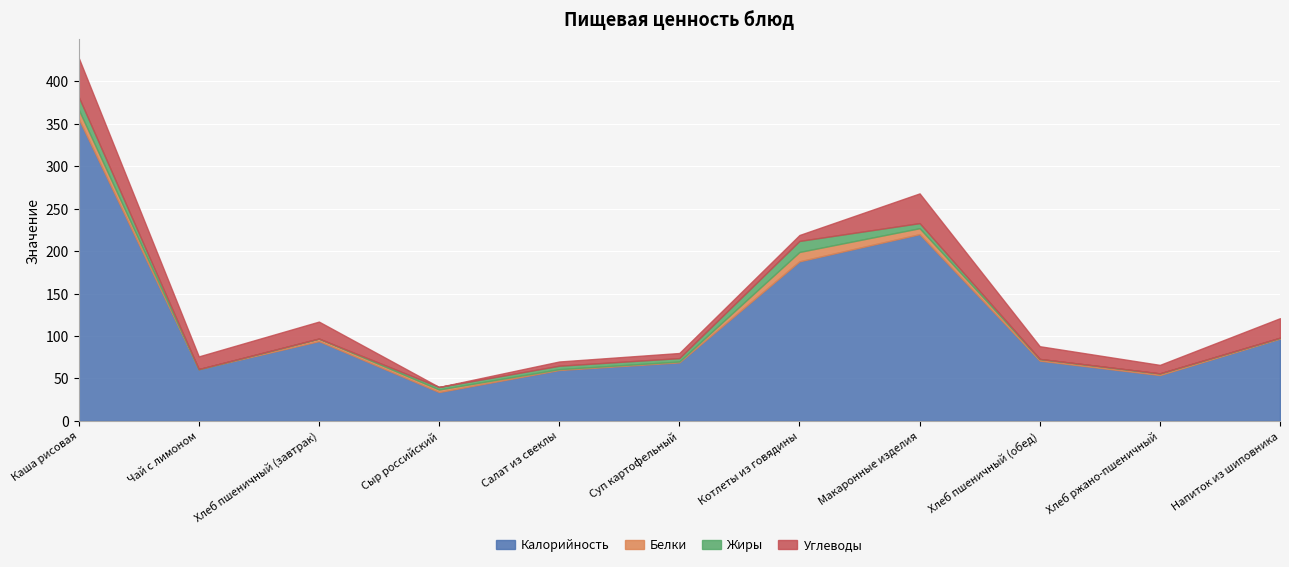

Where is Жиры nearest to the value 7?

Макаронные изделия